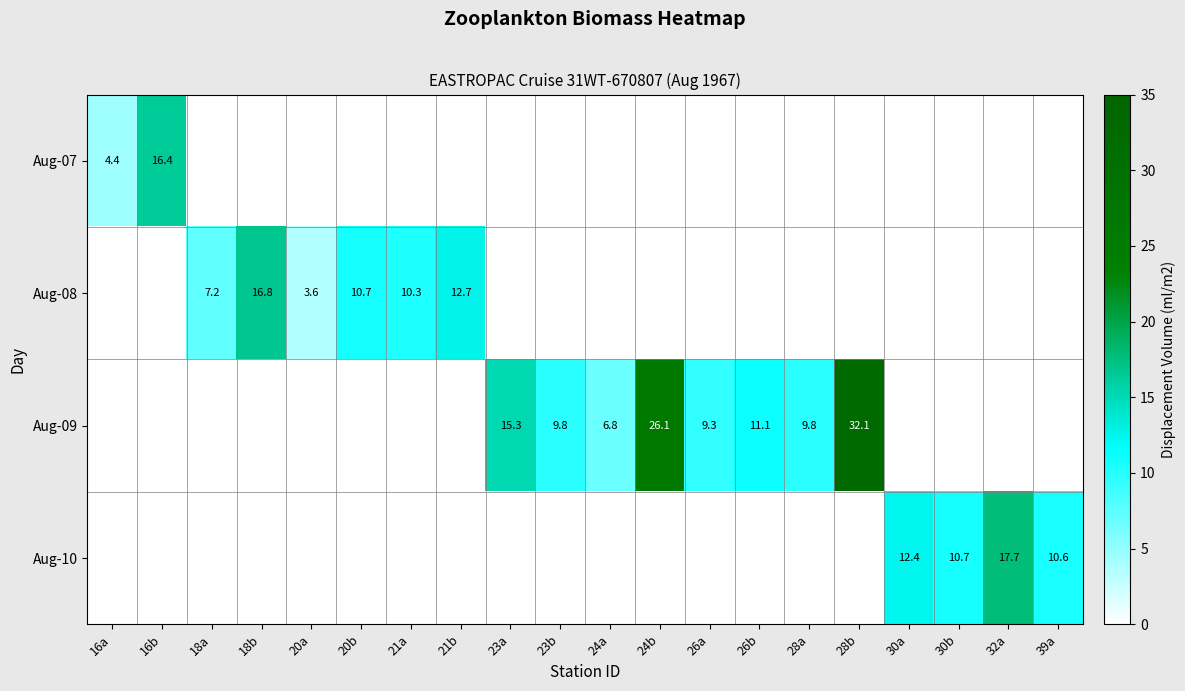

The Aug-09 series shows 19.5 at 26b. True or false?

False